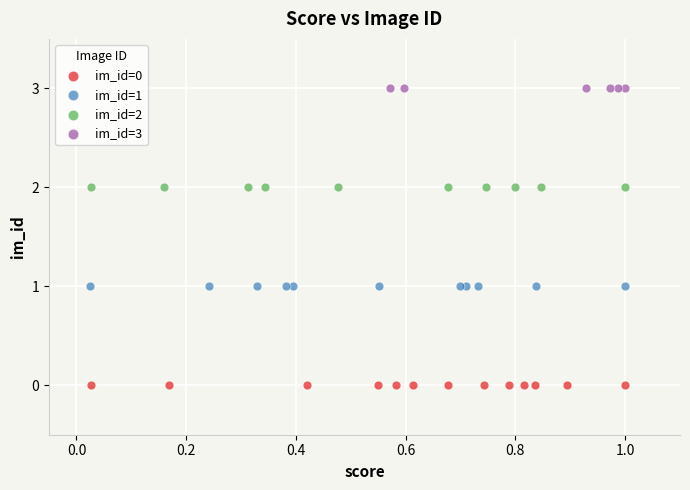

What are all the series names shown in the legend?

im_id=0, im_id=1, im_id=2, im_id=3